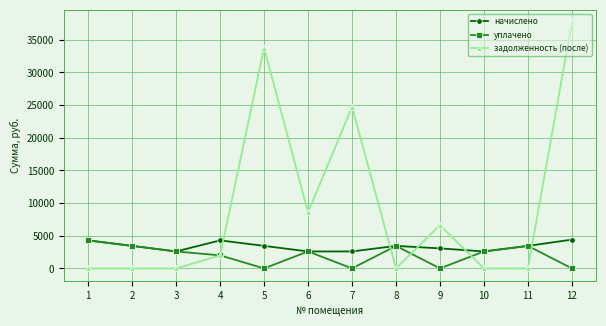

At which category is the sum across all series the highest?

12